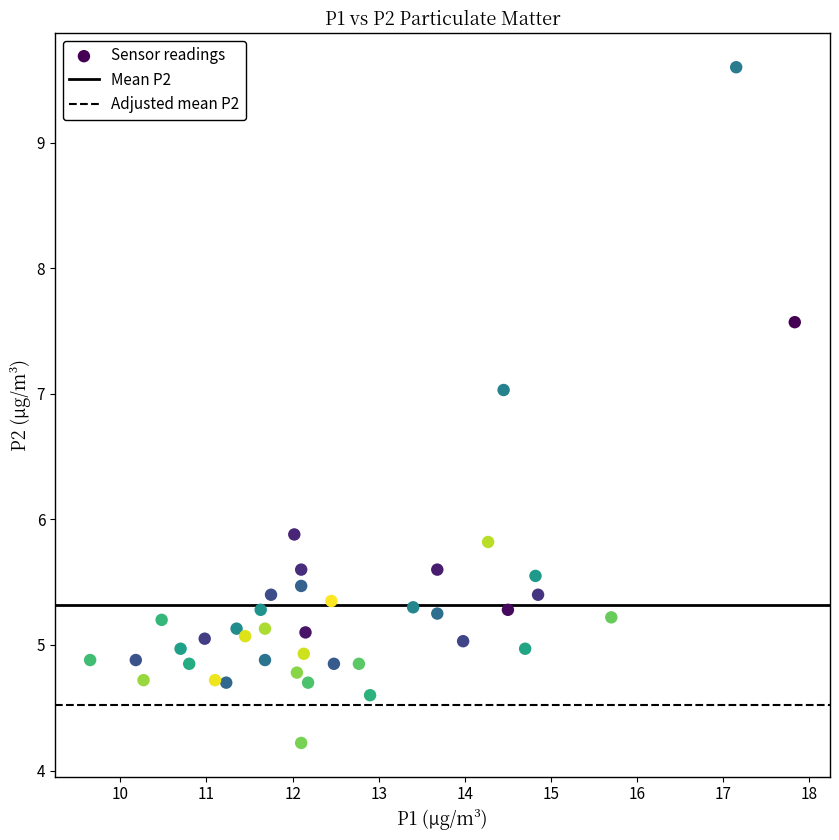

What is the range of X values (max minus min)?

8.2